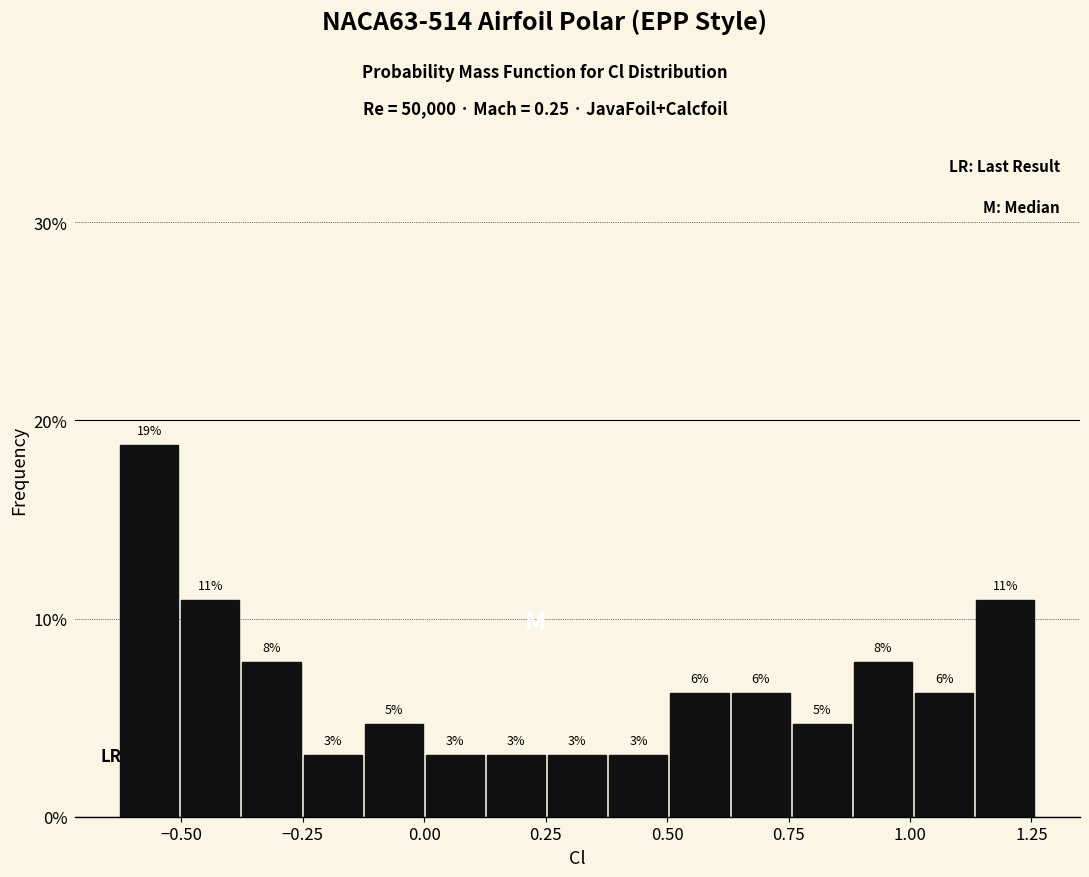

Around what value on the x-axis is the tallest bar? Give the approximate position of its centre, as read against the axis.

-0.55